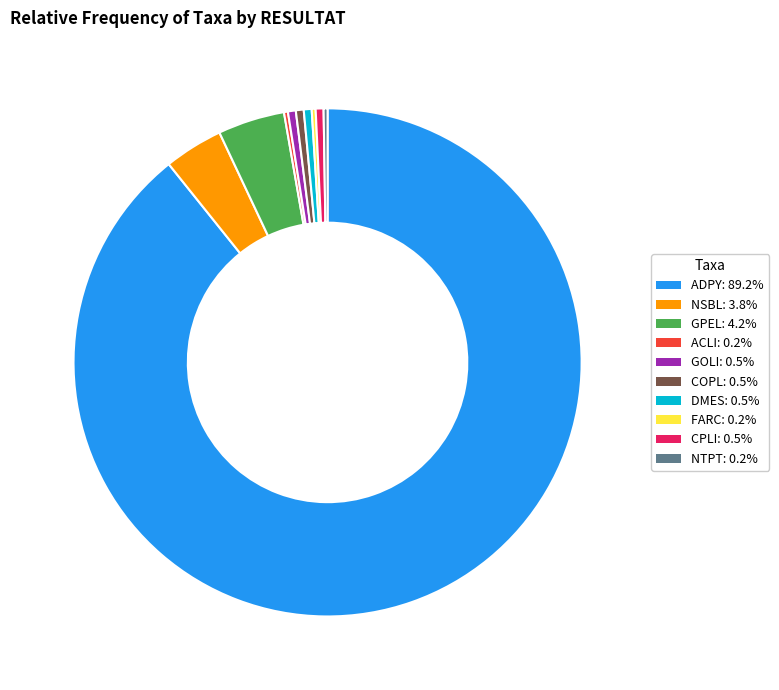

What is the ratio of the value at GPEL: 4.2% to the value at GOLI: 0.5%?

8.5